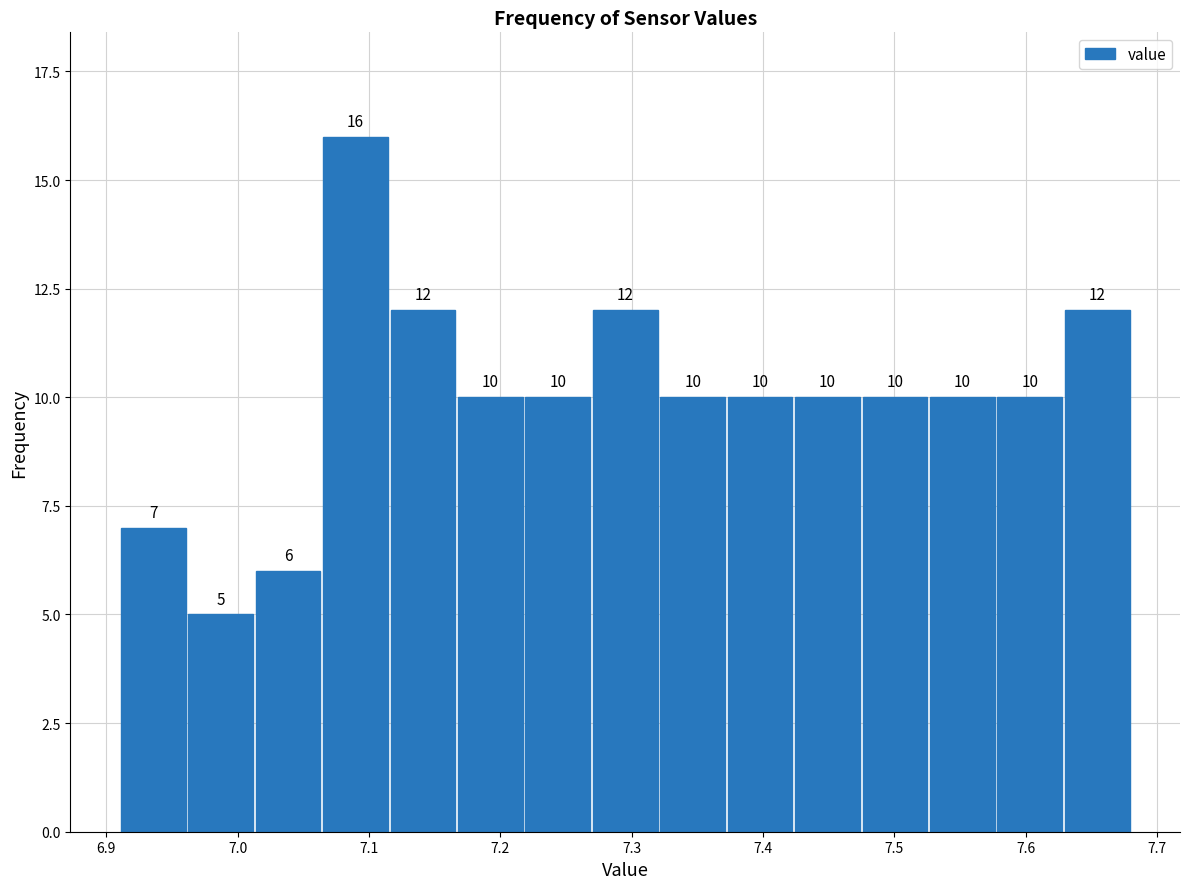

Reading left to right, list every bar in this chart as the range it spans on the x-axis followed by its height. The bar edges are not printed on the chart, so give them approximately, as read against the axis.

6.91 to 6.96: 7
6.96 to 7.01: 5
7.01 to 7.06: 6
7.06 to 7.12: 16
7.12 to 7.17: 12
7.17 to 7.22: 10
7.22 to 7.27: 10
7.27 to 7.32: 12
7.32 to 7.37: 10
7.37 to 7.42: 10
7.42 to 7.47: 10
7.47 to 7.53: 10
7.53 to 7.58: 10
7.58 to 7.63: 10
7.63 to 7.68: 12